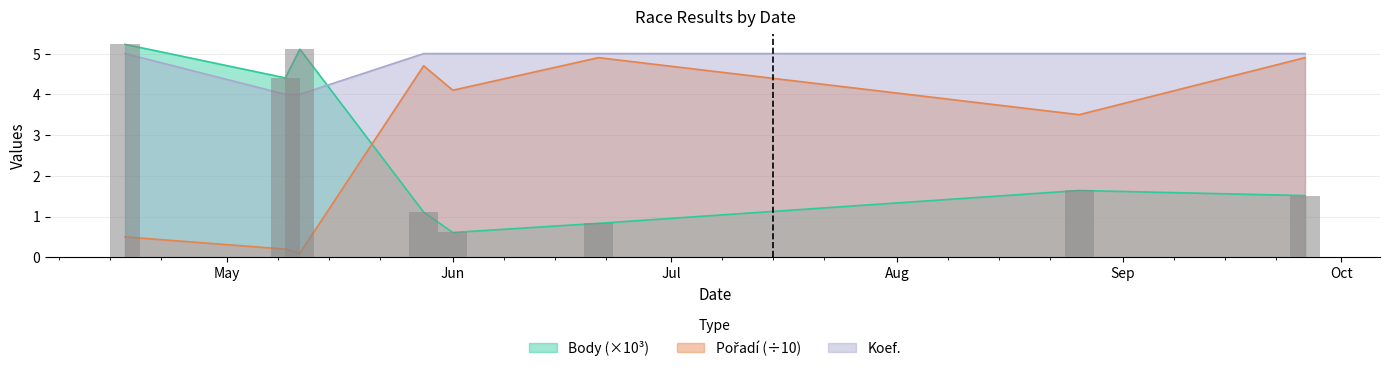

What is the difference between the maximum and minimum values in the Pořadí series?

4.8